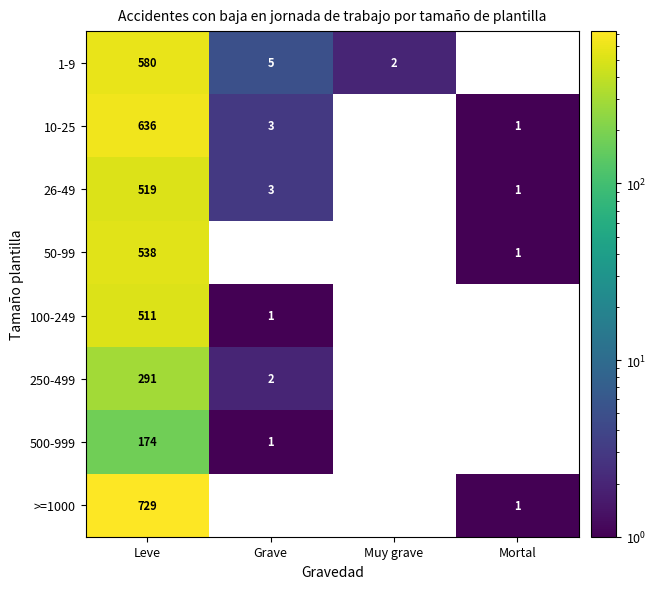

How many distinct data groups are displayed?

8